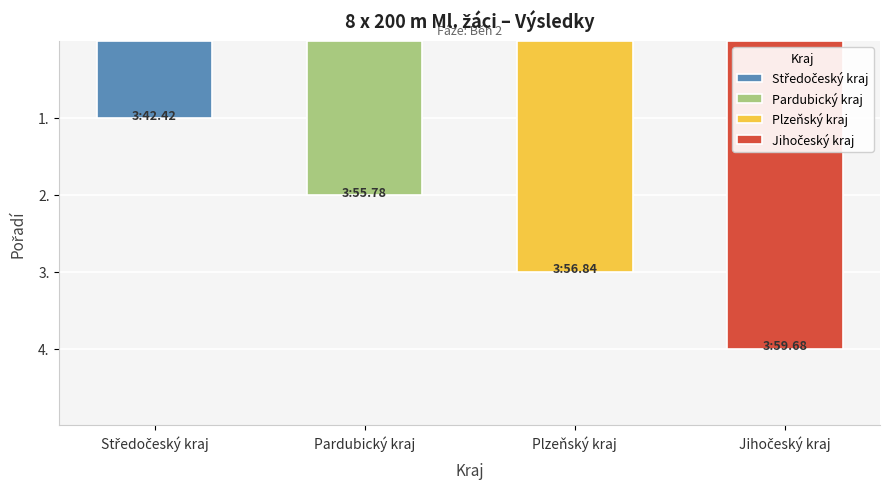

Count the number of values greater than 3.

1